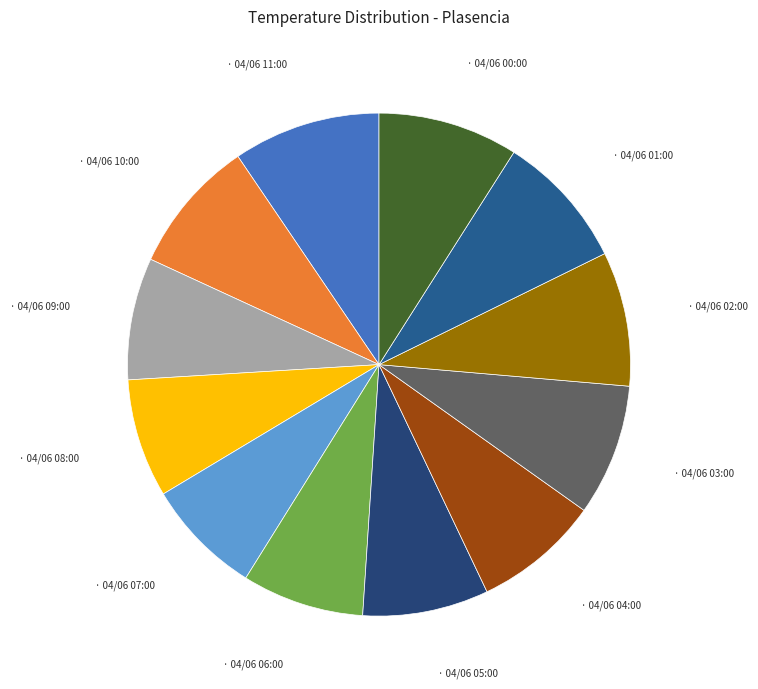

To the nearest percent, what is the difference between the largest and smallest slice percentages?

2%